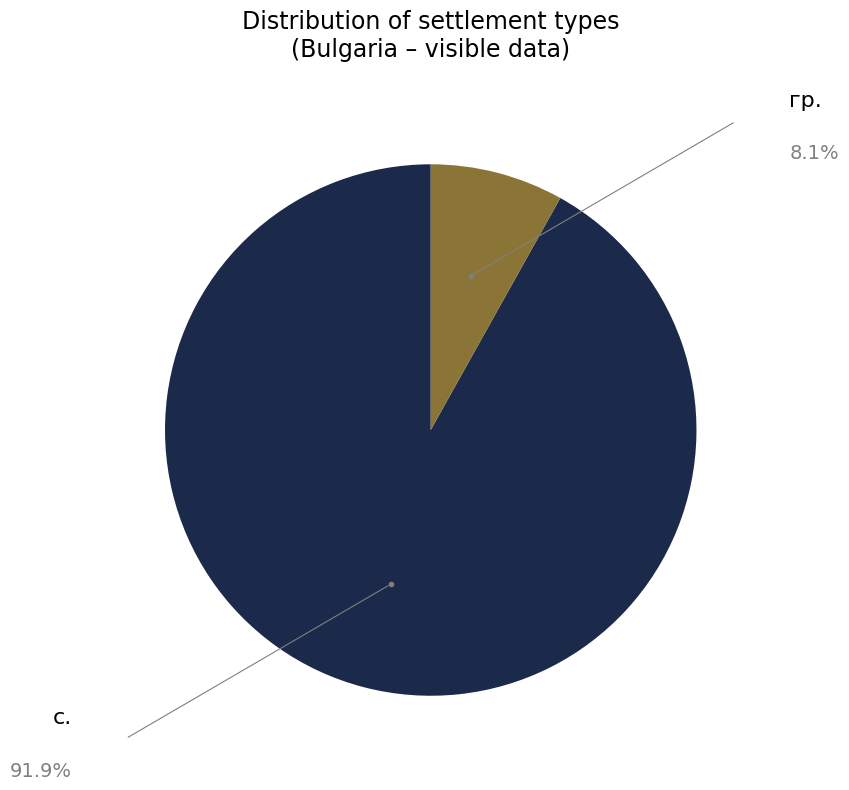

Combined, do с. and гр. account for over 50%?

Yes